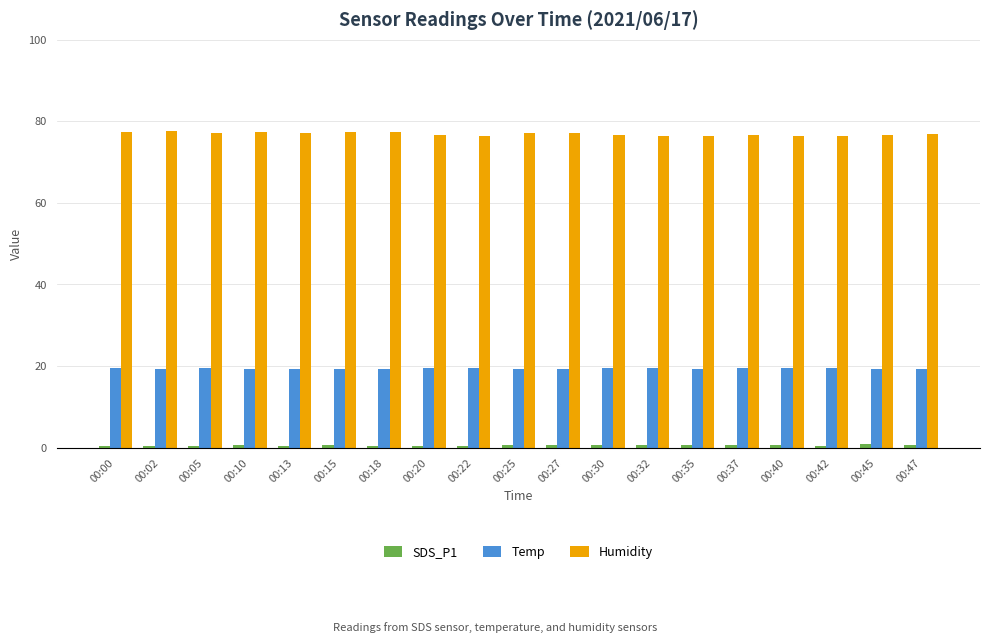

What is the average value of the Humidity series?

76.9